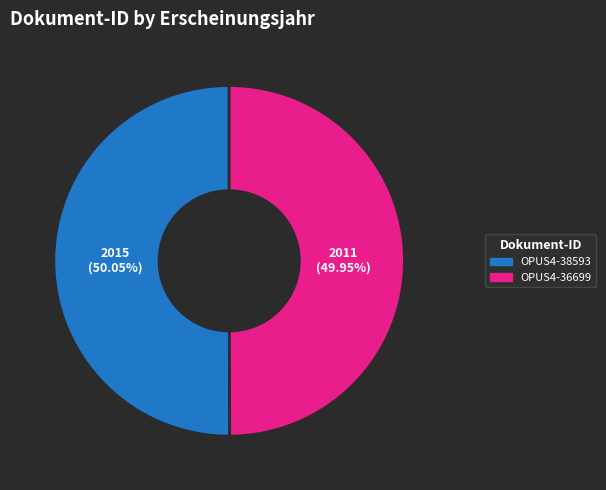

Combined, what portion of the pie is OPUS4-36699 and OPUS4-38593?

100.0%